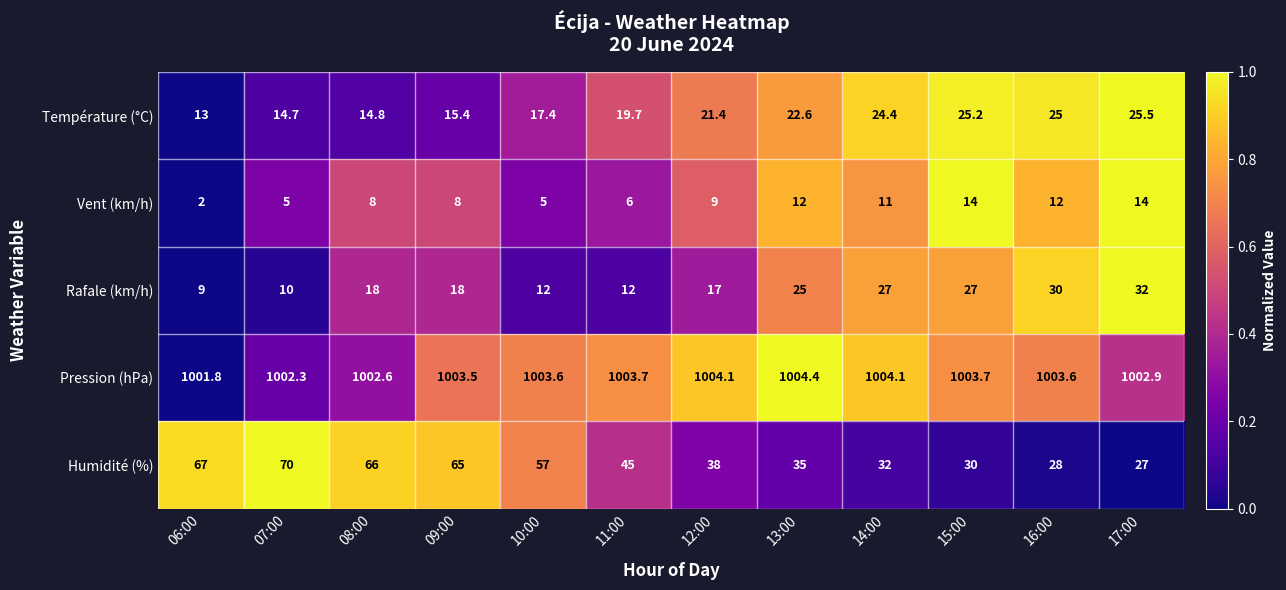

What is the difference between the second highest and second lowest values in the Température (°C) series?

10.5